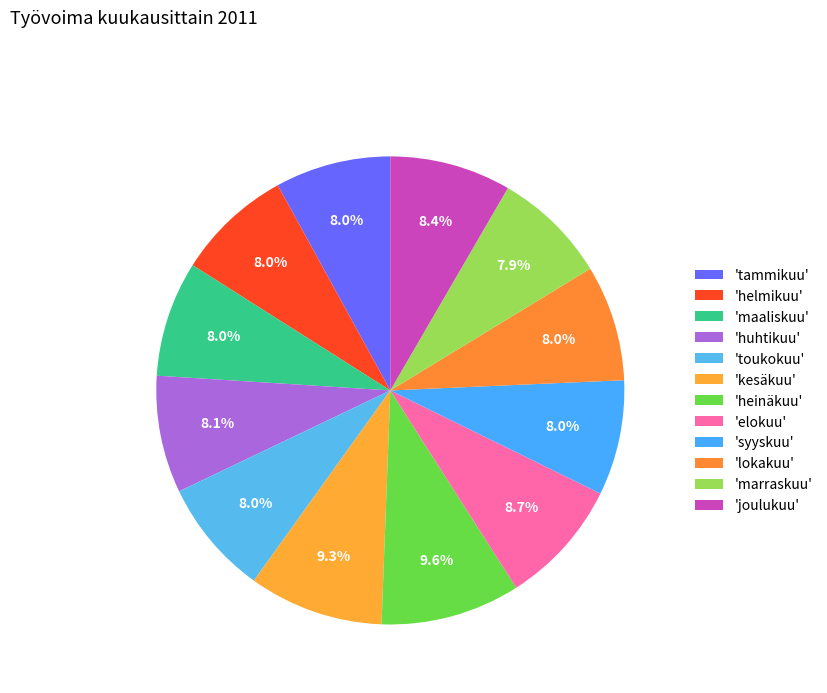

What is the smallest slice in the pie chart?

marraskuu